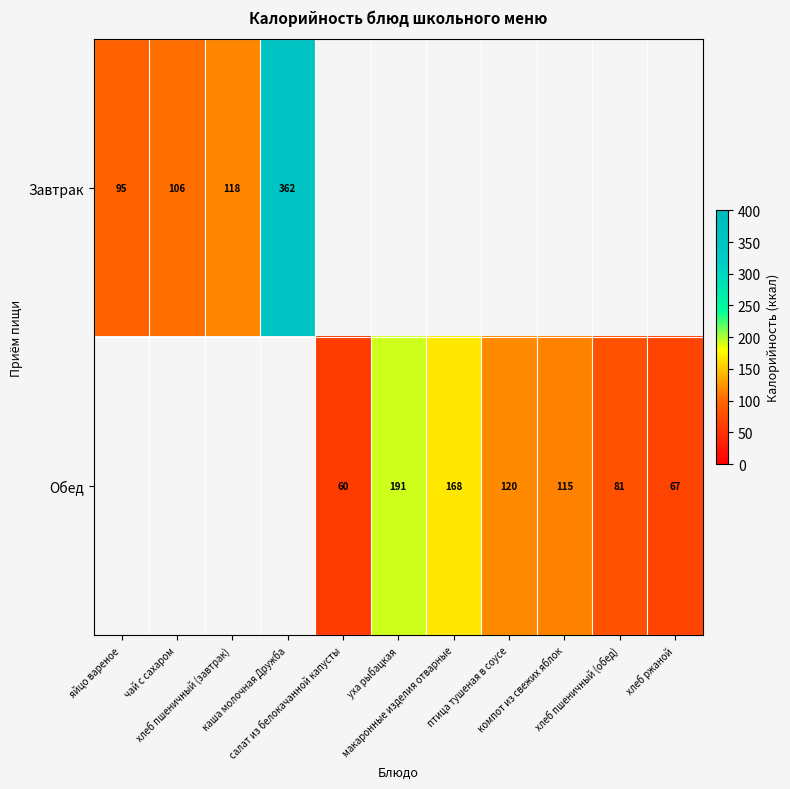

Rank the series by their maximum value, from highest to lowest.

Завтрак, Обед